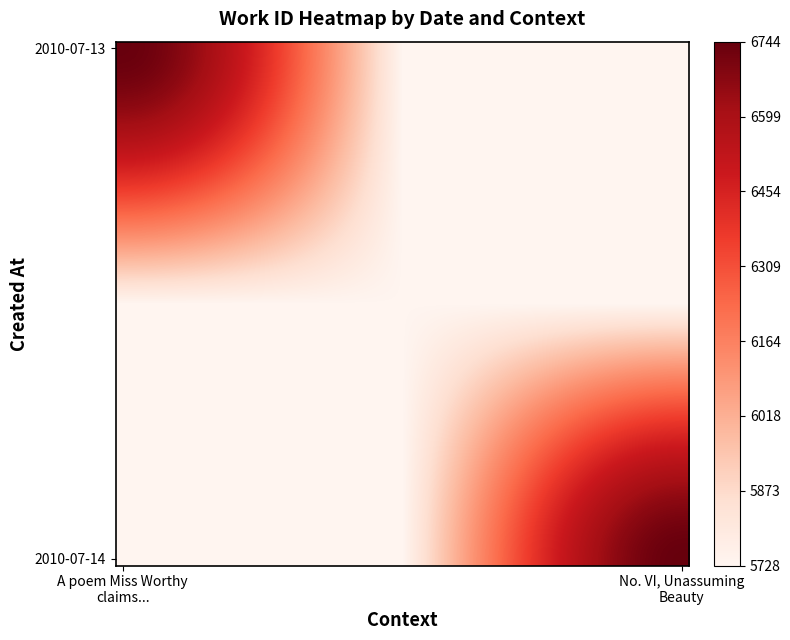

Count the number of data series in this chart.

40